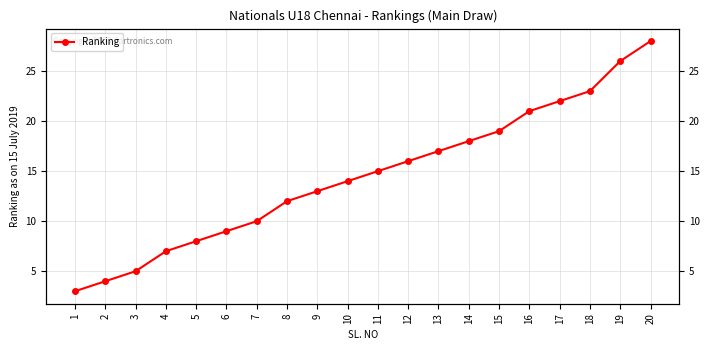

Rank the categories by value from highest to lowest.

20, 19, 18, 17, 16, 15, 14, 13, 12, 11, 10, 9, 8, 7, 6, 5, 4, 3, 2, 1